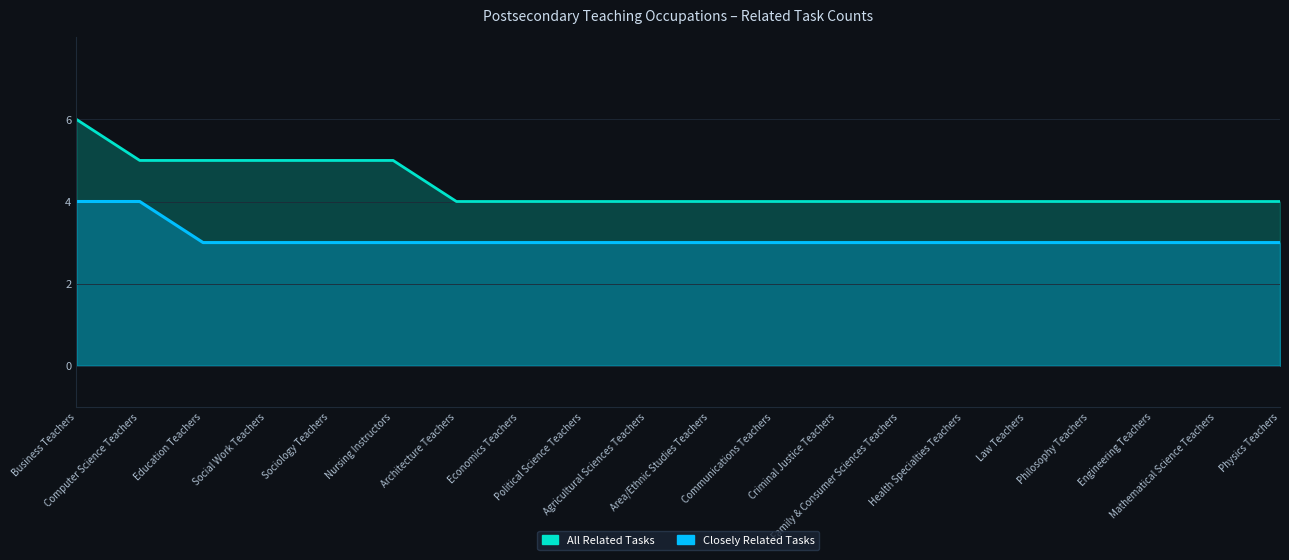

What position from the right is Nursing Instructors?

15